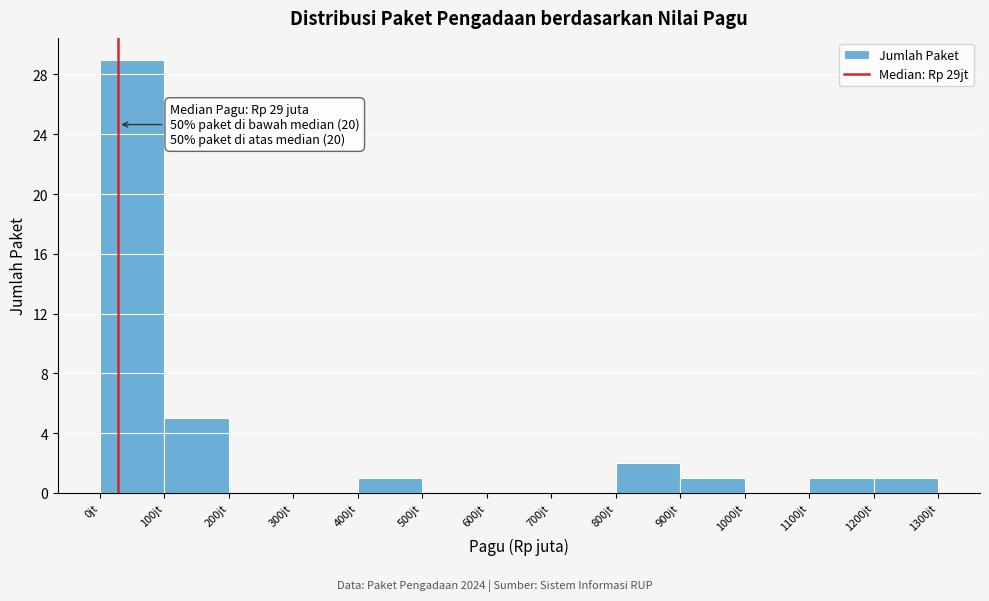

Reading left to right, extract all data points from this chart.

0jt=29	100jt=5	200jt=0	300jt=0	400jt=1	500jt=0	600jt=0	700jt=0	800jt=2	900jt=1	1000jt=0	1100jt=1	1200jt=1